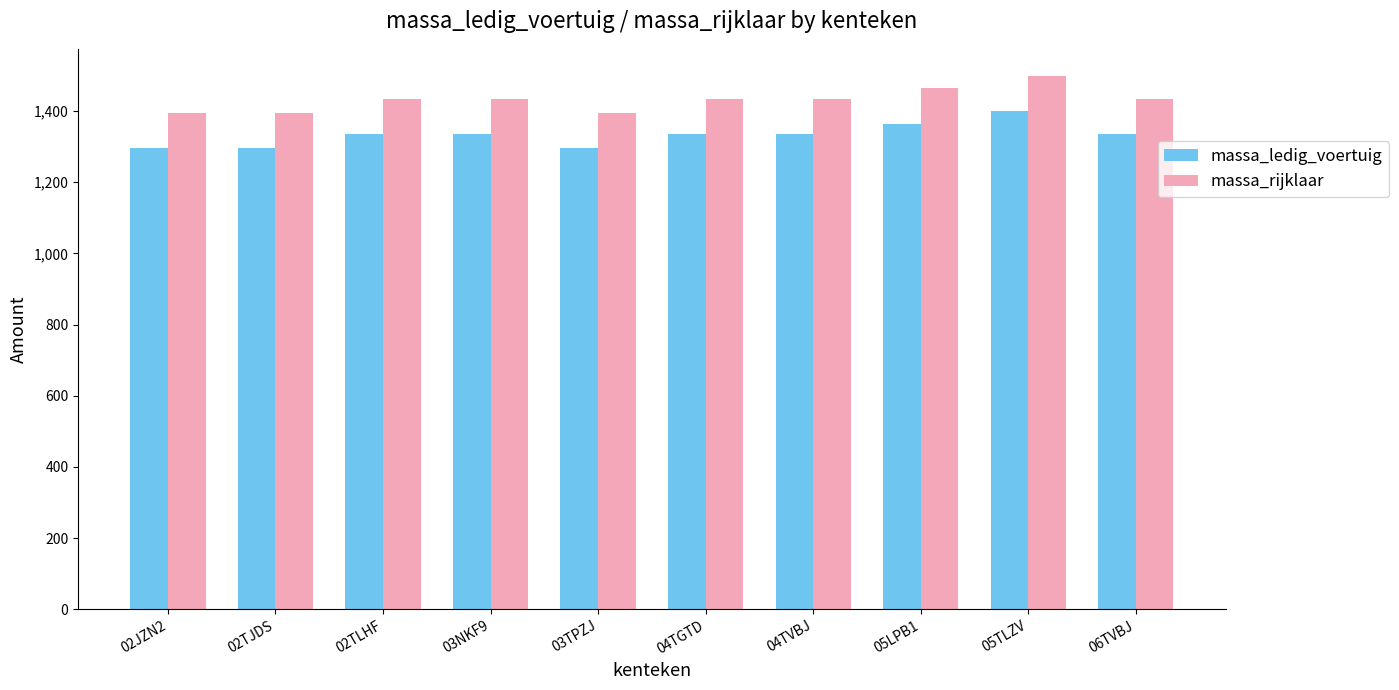

What is the label of the 7th bar from the left?

04TVBJ